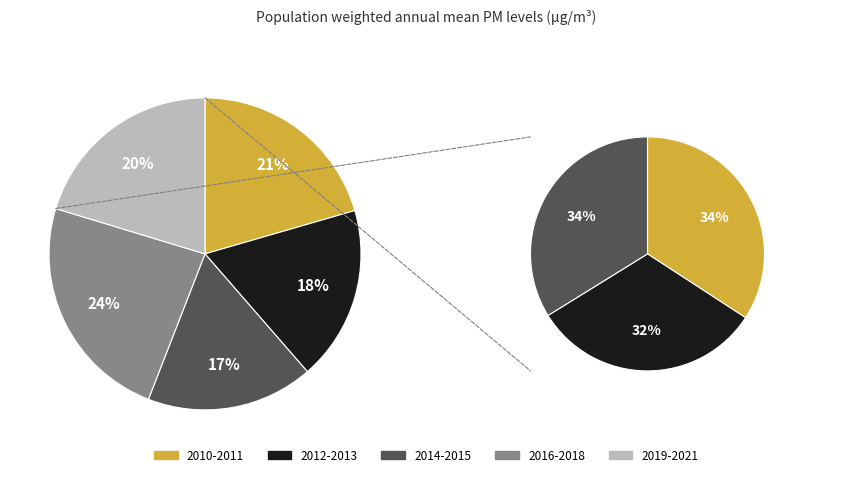

To the nearest percent, what percentage of the pie is 2014?

9%